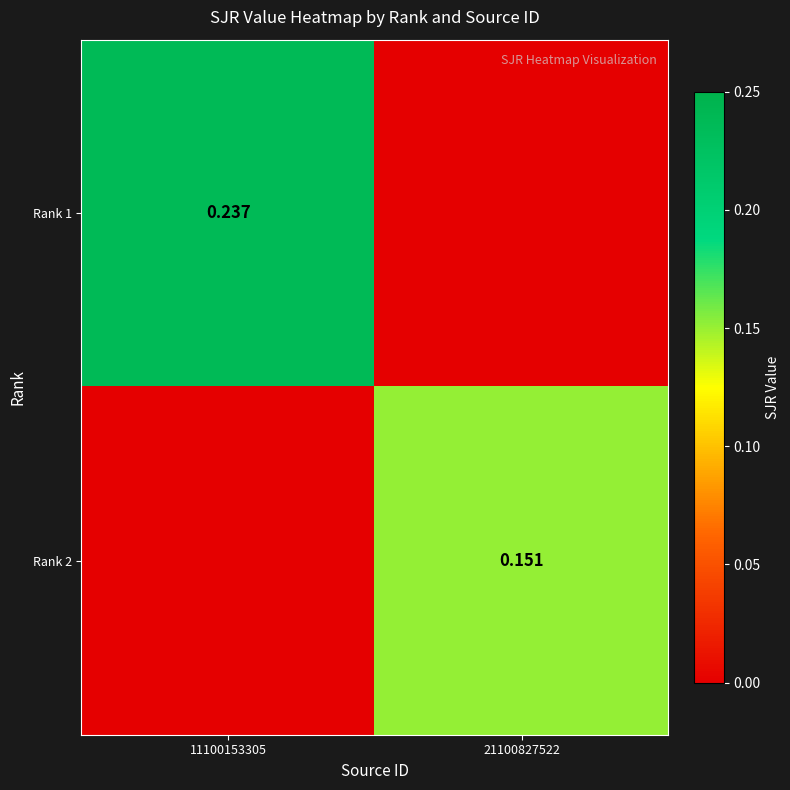

Is the value of Rank 1 at 11100153305 greater than the value of Rank 2 at 21100827522?

Yes